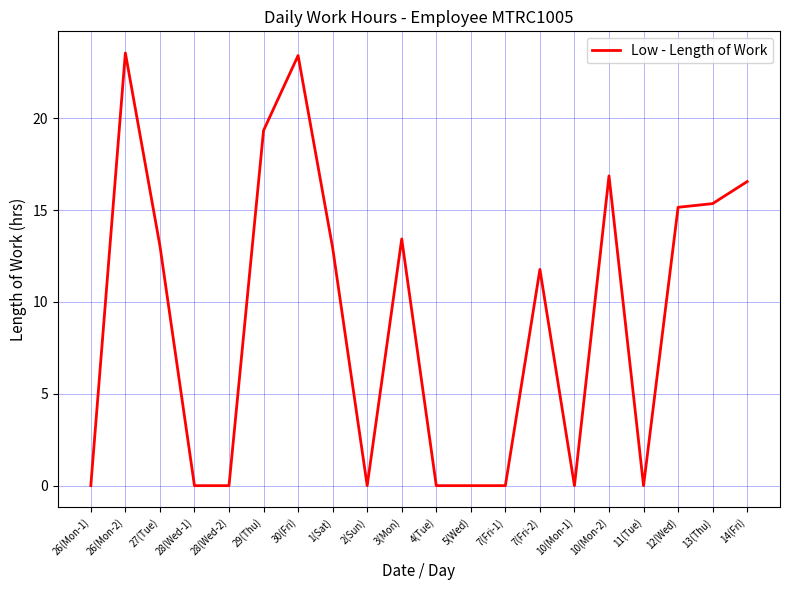

What is the greatest value displayed?

23.6